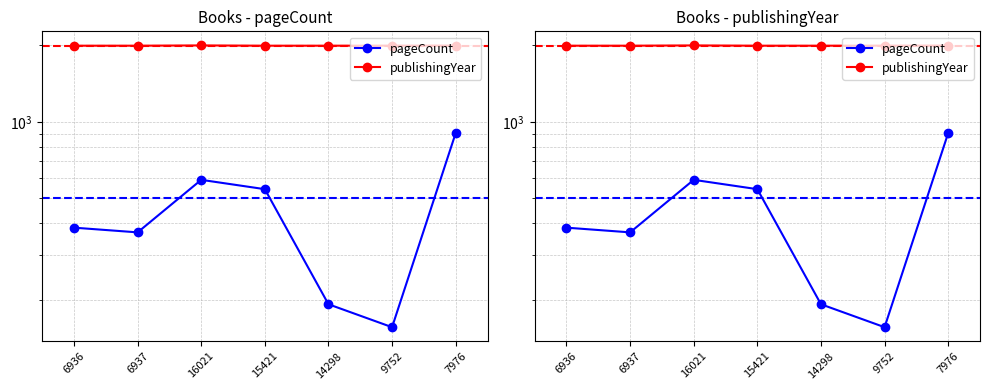

Count the number of categories in the chart.

7